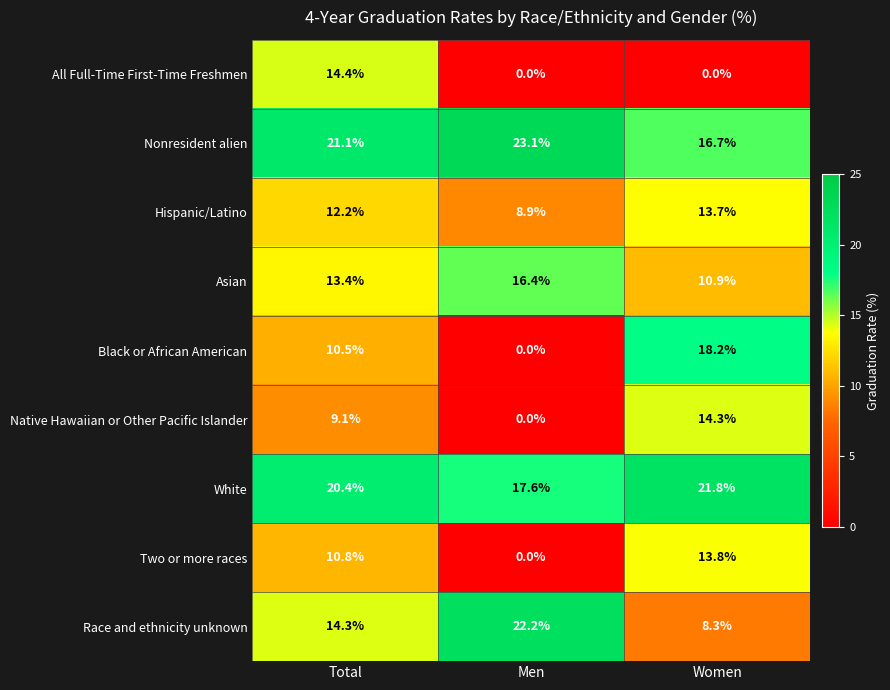

Which category has the highest value across all series?

Men